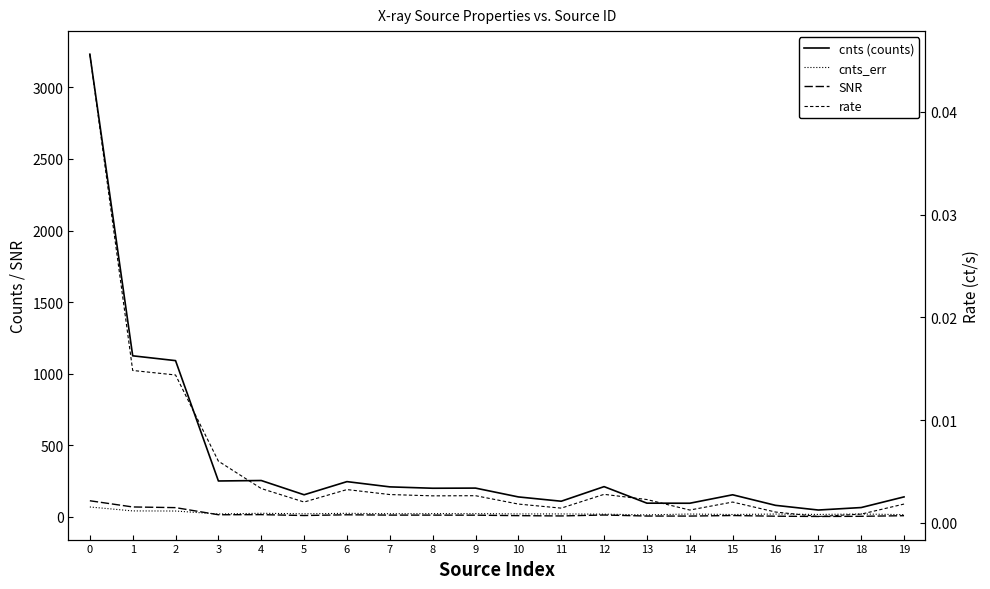

Rank the categories by SNR value from highest to lowest.

0, 1, 2, 4, 3, 6, 12, 7, 8, 9, 5, 15, 10, 19, 11, 13, 14, 16, 18, 17